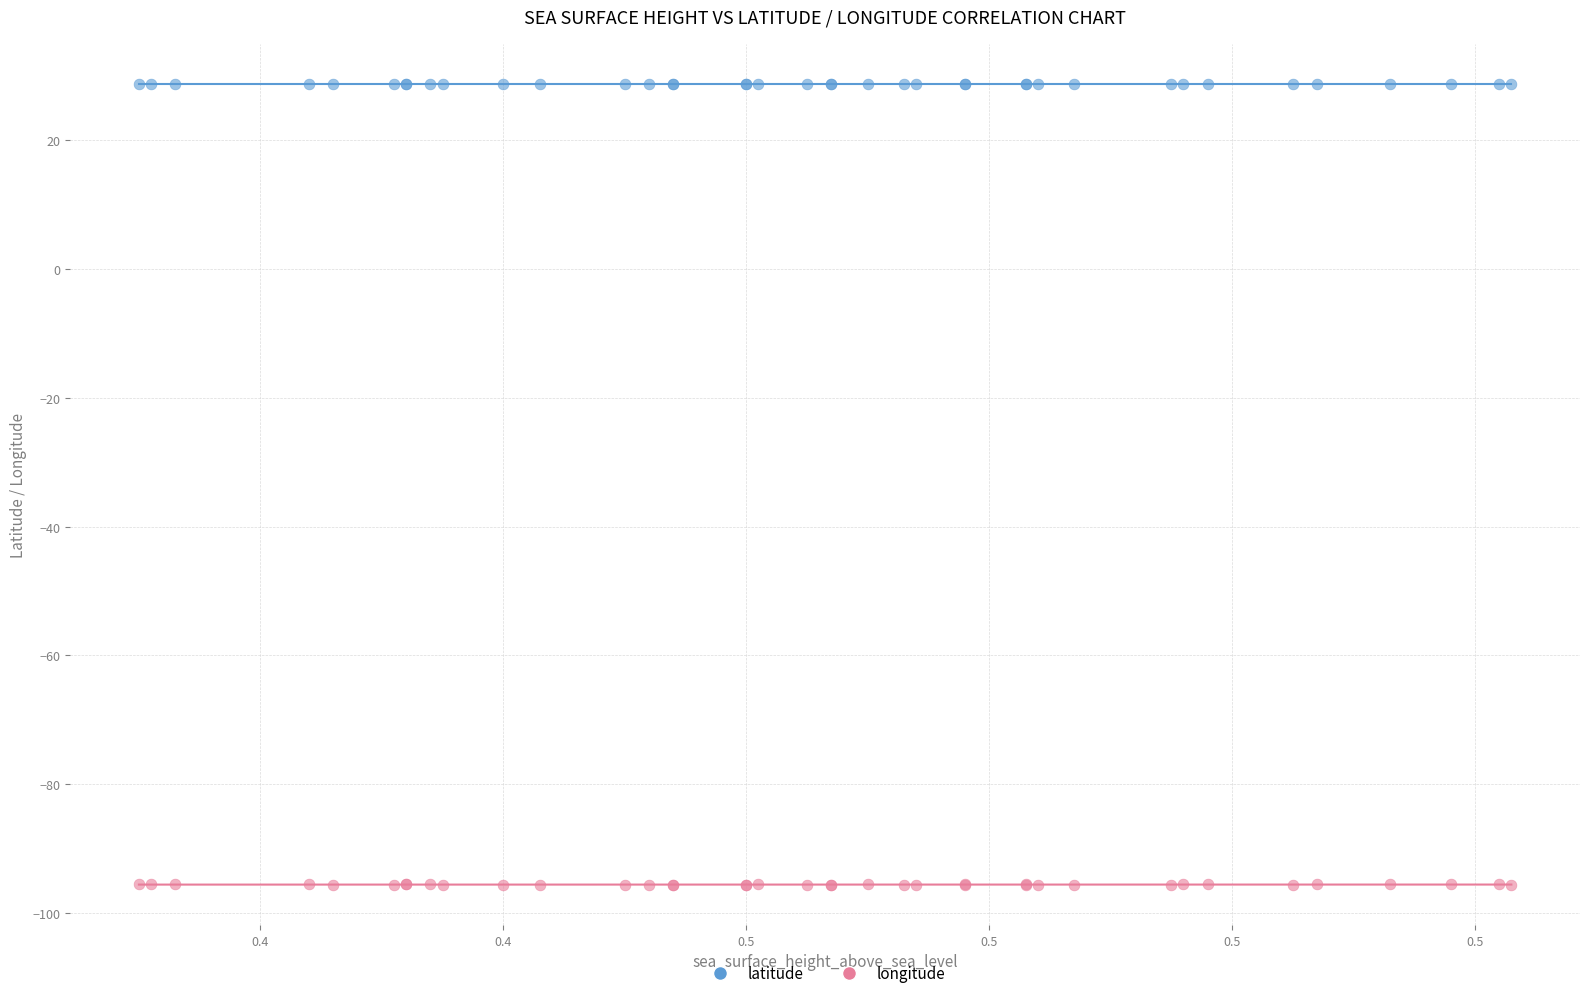

Which series reaches the maximum Y coordinate?

latitude